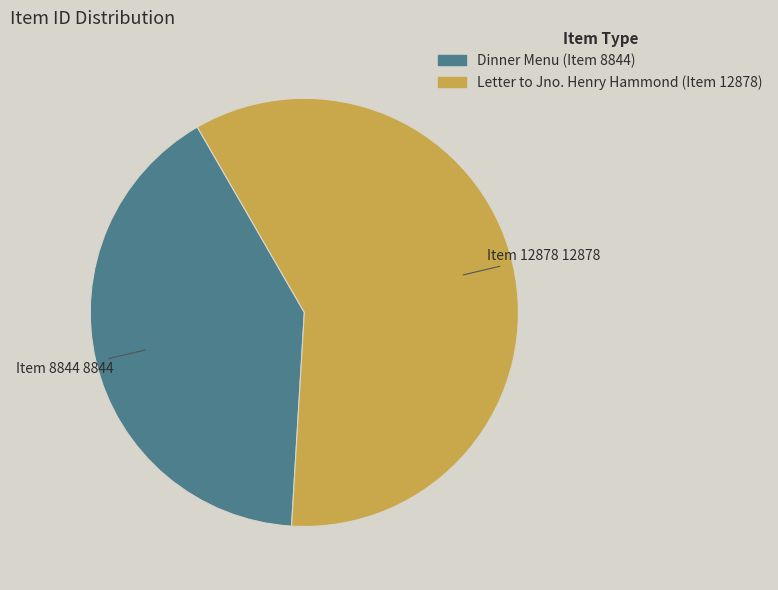

What is the largest slice in the pie chart?

Letter to Jno. Henry Hammond (Item 12878)